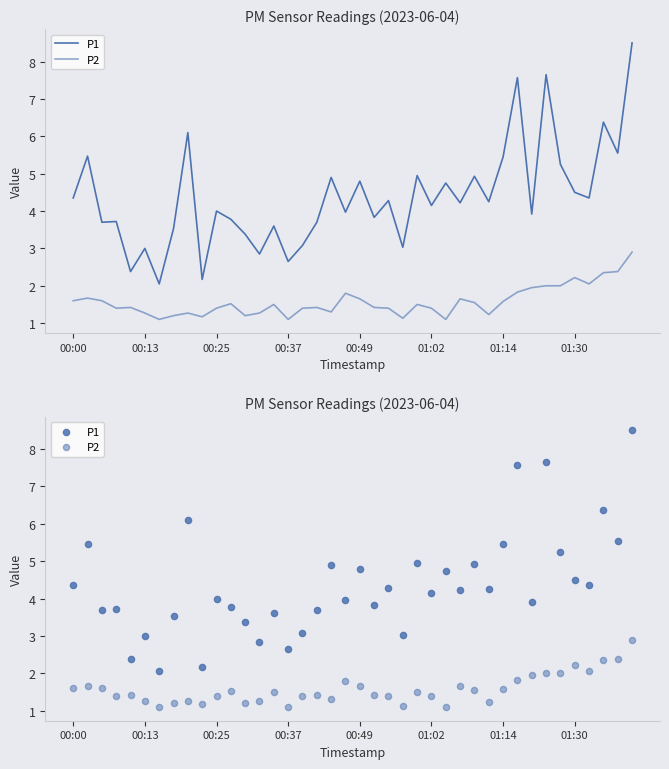

At which category is the sum across all series the highest?

39